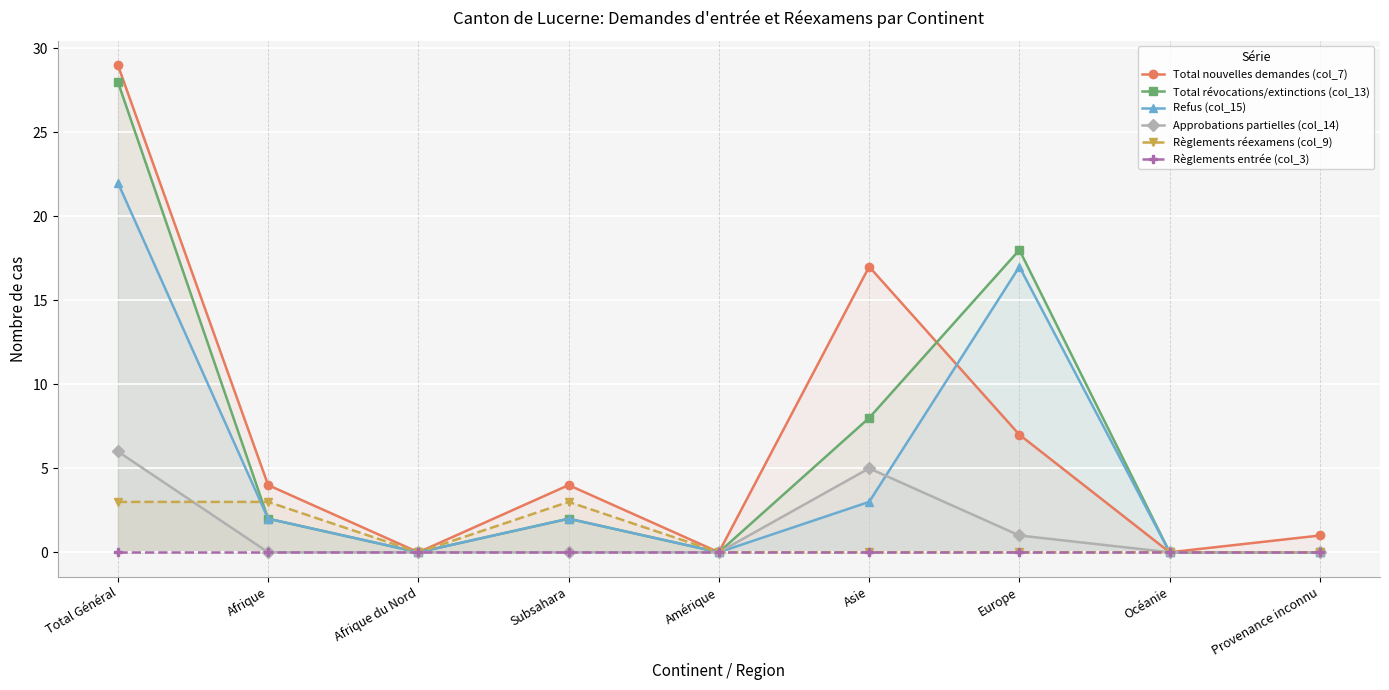

At which category is the sum across all series the highest?

Total Général